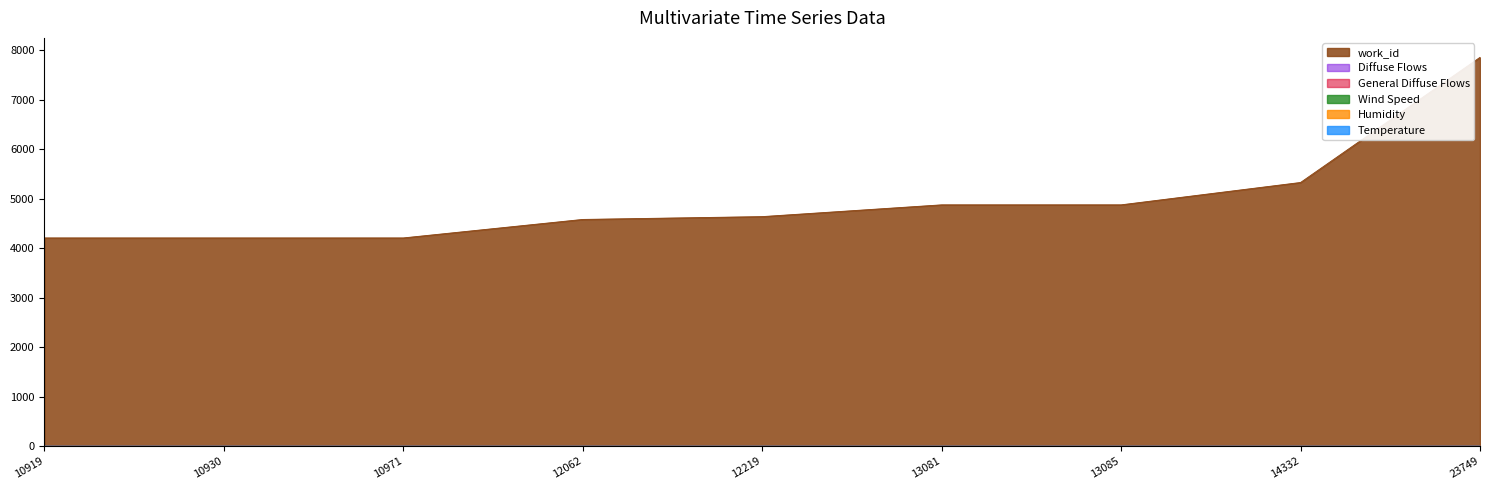

What is the difference between the values at 13081 and 10971?

669